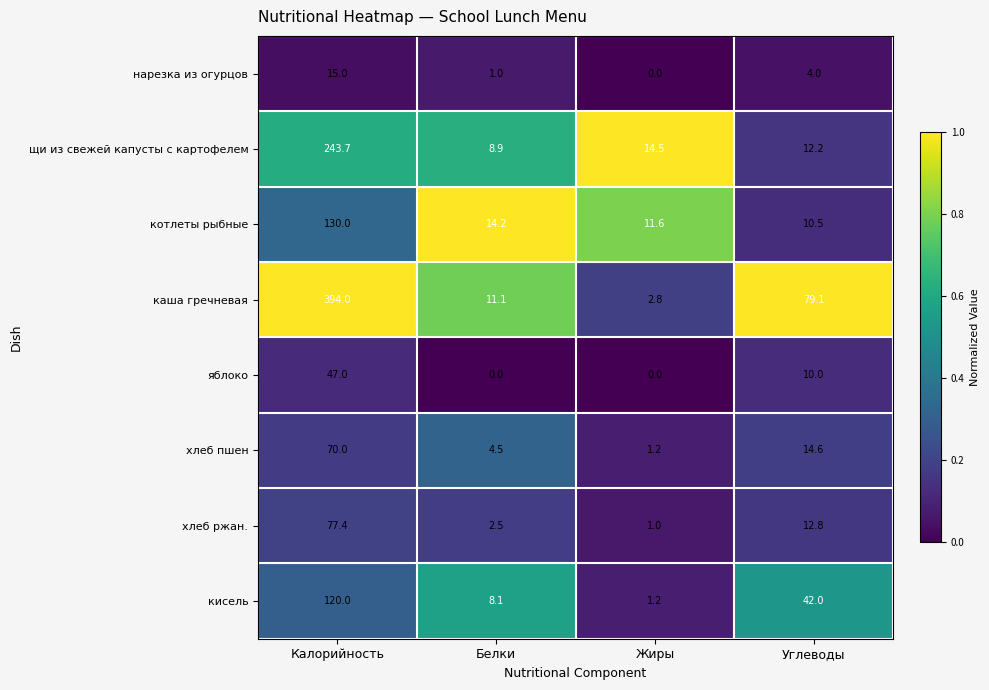

List the series in order of their peak value, lowest first.

нарезка из огурцов, яблоко, хлеб пшен, хлеб ржан., кисель, котлеты рыбные, щи из свежей капусты с картофелем, каша гречневая